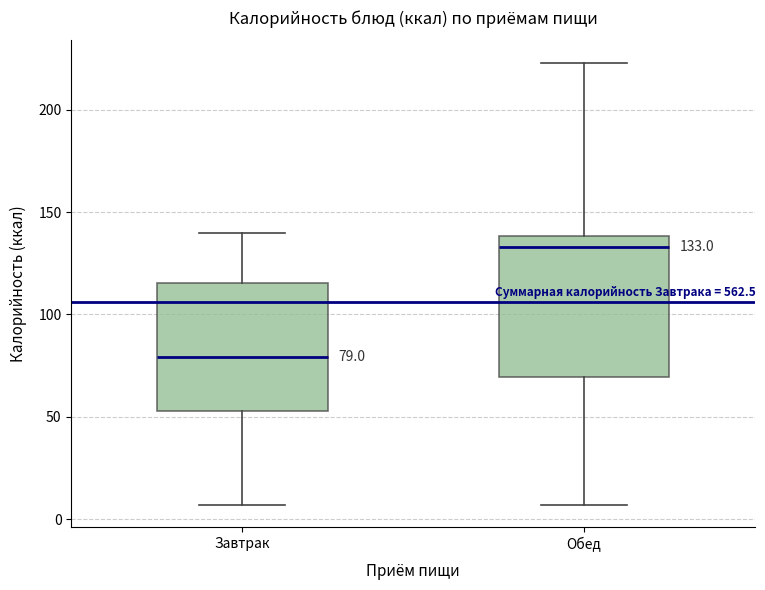

Which box has the lowest median line?

Завтрак